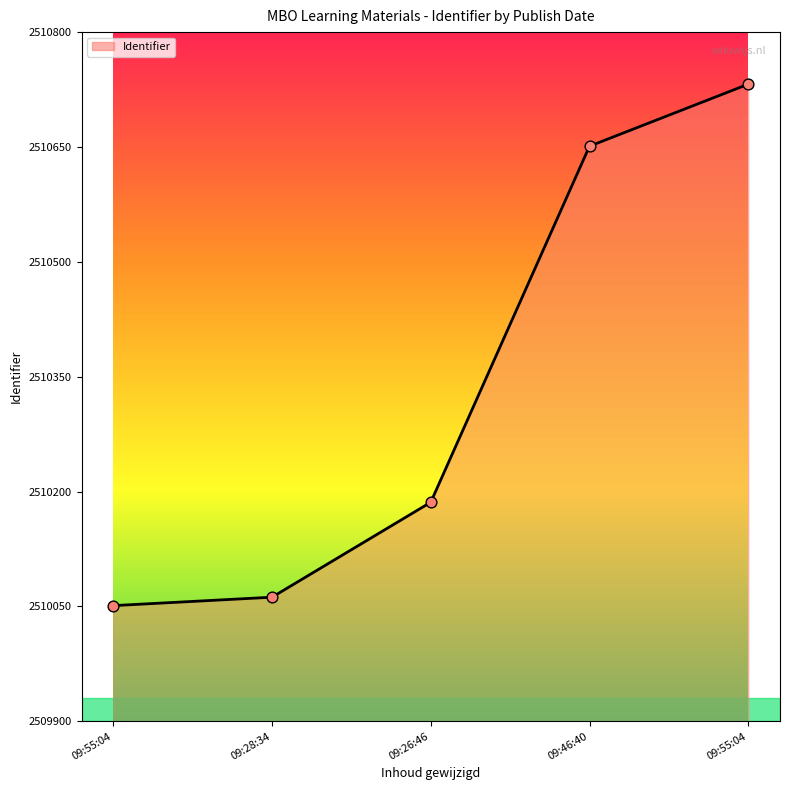

Between 09:55:04 and 09:26:46, which is larger?

09:55:04